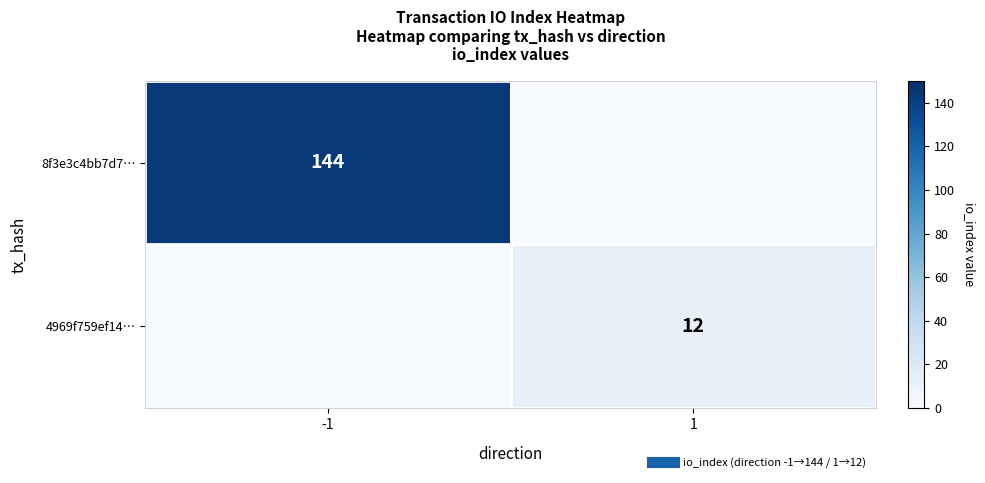

Which has a higher value, 1 or -1?

-1